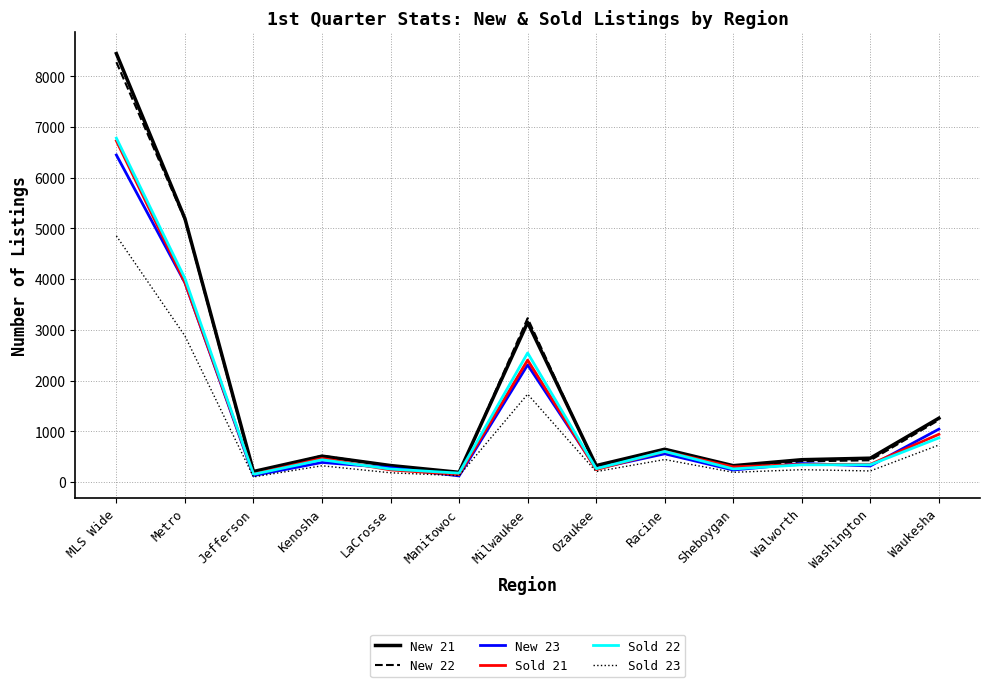

Which series has the widest spread of values?

New 21